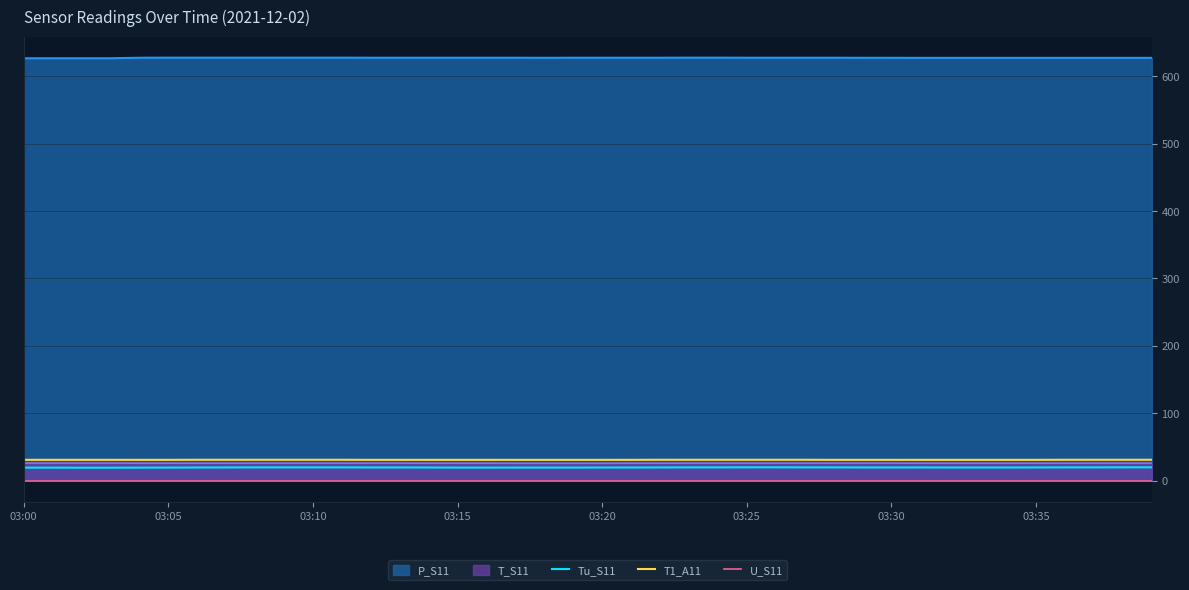

How many Tu_S11 values are between 19 and 20?

40